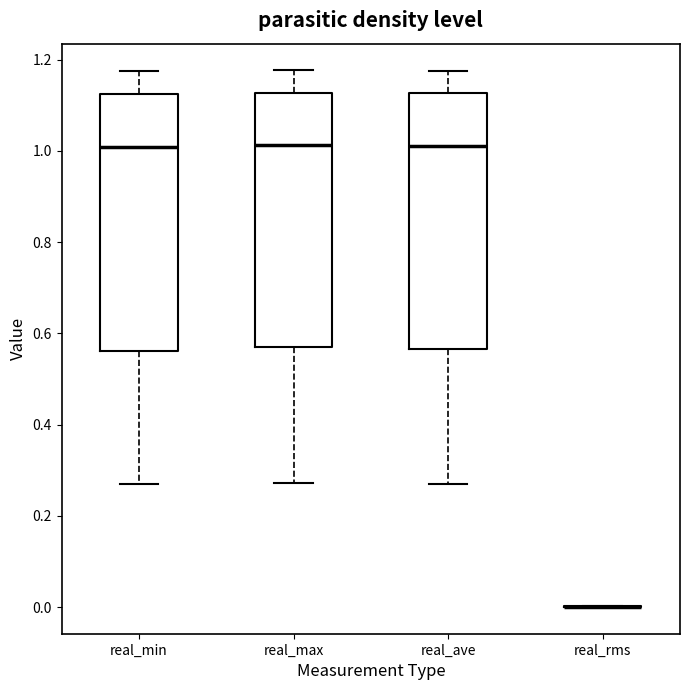

Where does the lower whisker of the box for real_max end on the y-axis? The values are not printed on the chart, so give them approximately, as read against the axis.

0.28